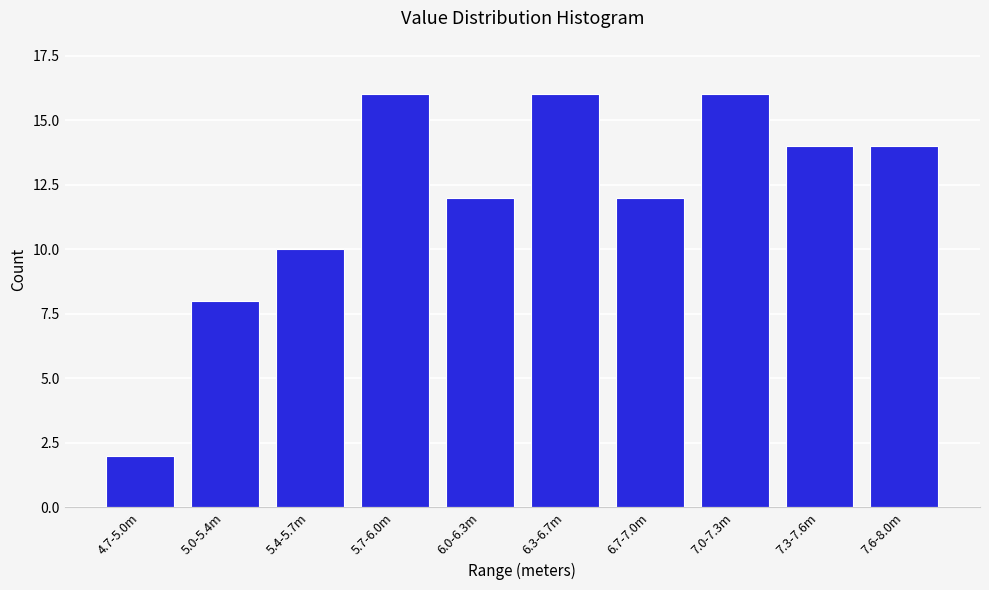

Reading left to right, what are all the values shown in this chart?

4.7-5.0m=2	5.0-5.4m=8	5.4-5.7m=10	5.7-6.0m=16	6.0-6.3m=12	6.3-6.7m=16	6.7-7.0m=12	7.0-7.3m=16	7.3-7.6m=14	7.6-8.0m=14